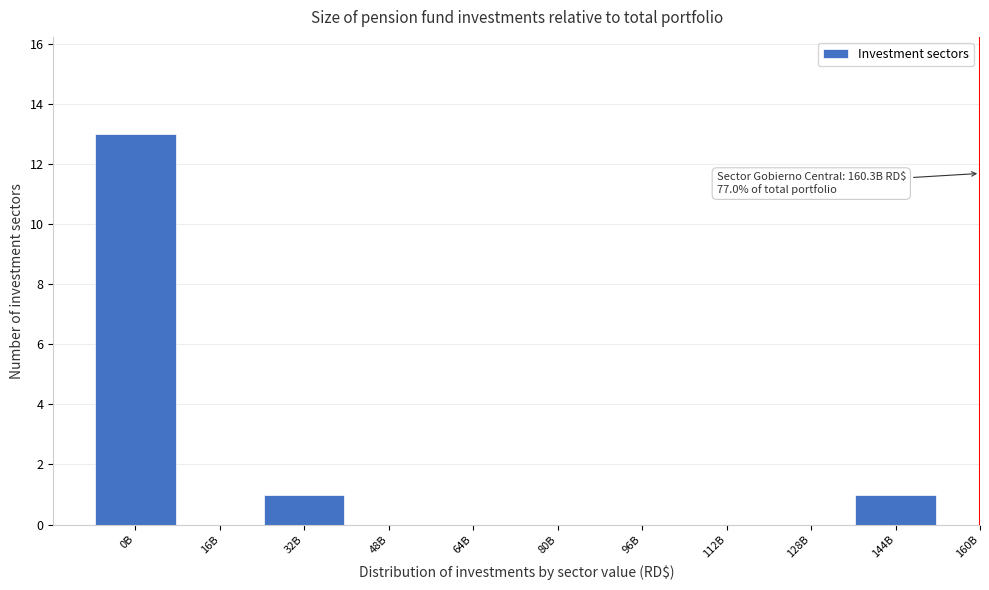

Reading left to right, what are all the values shown in this chart?

0B=13	16B=0	32B=1	48B=0	64B=0	80B=0	96B=0	112B=0	128B=0	144B=1